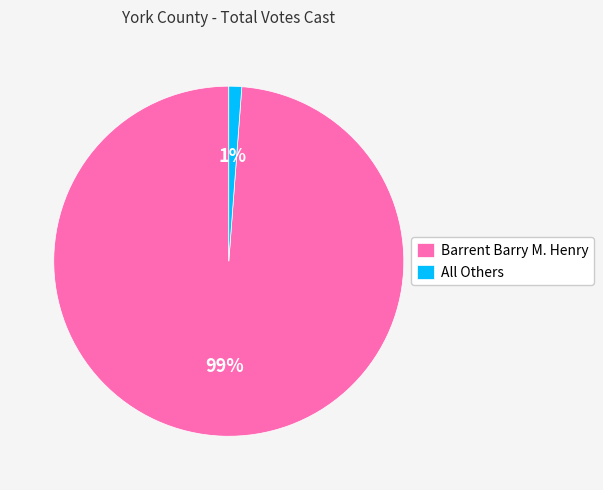

Is there a majority slice in this chart?

Yes